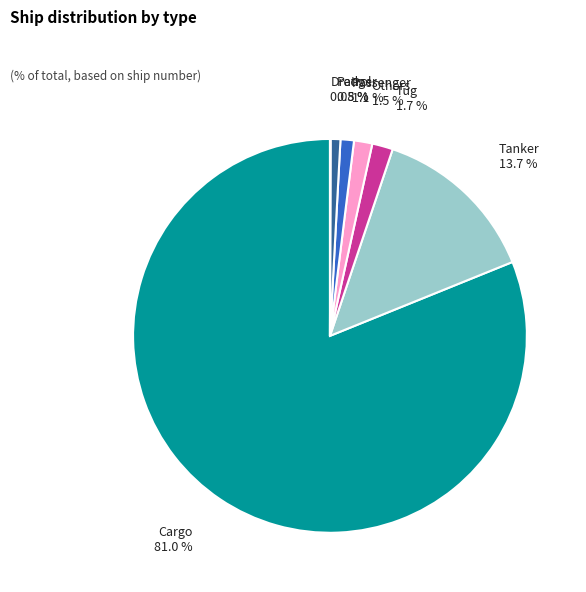

What percentage is the Patrol slice, to the nearest percent?

1%